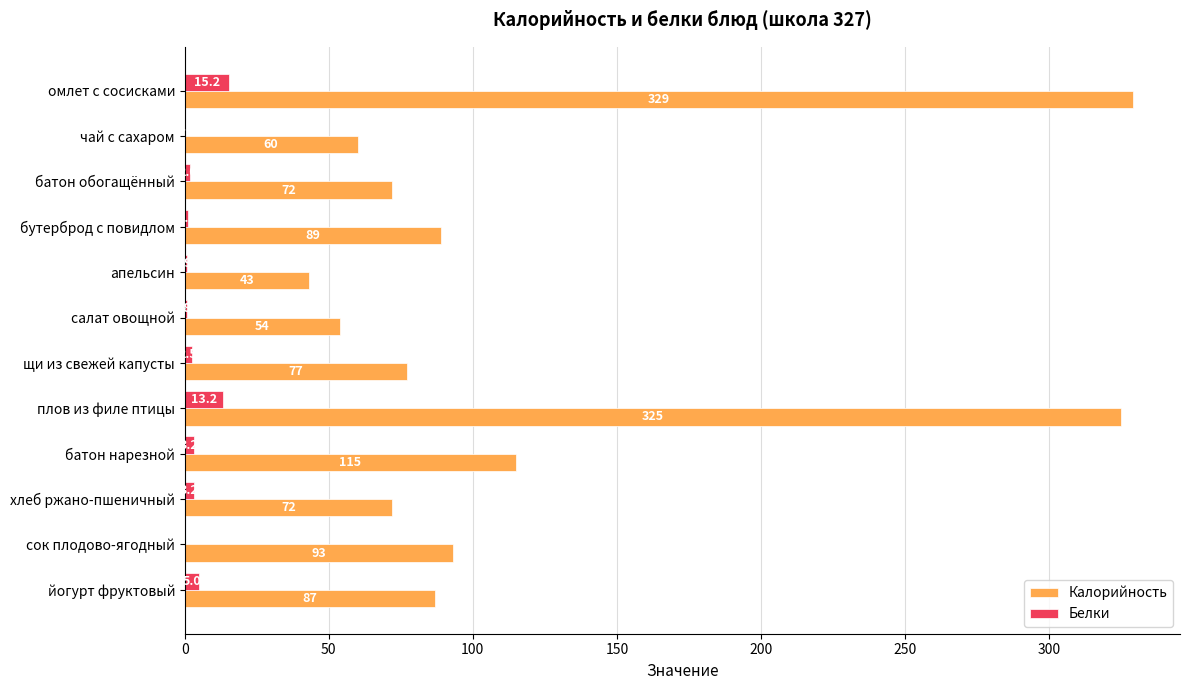

Count the number of categories in the chart.

12